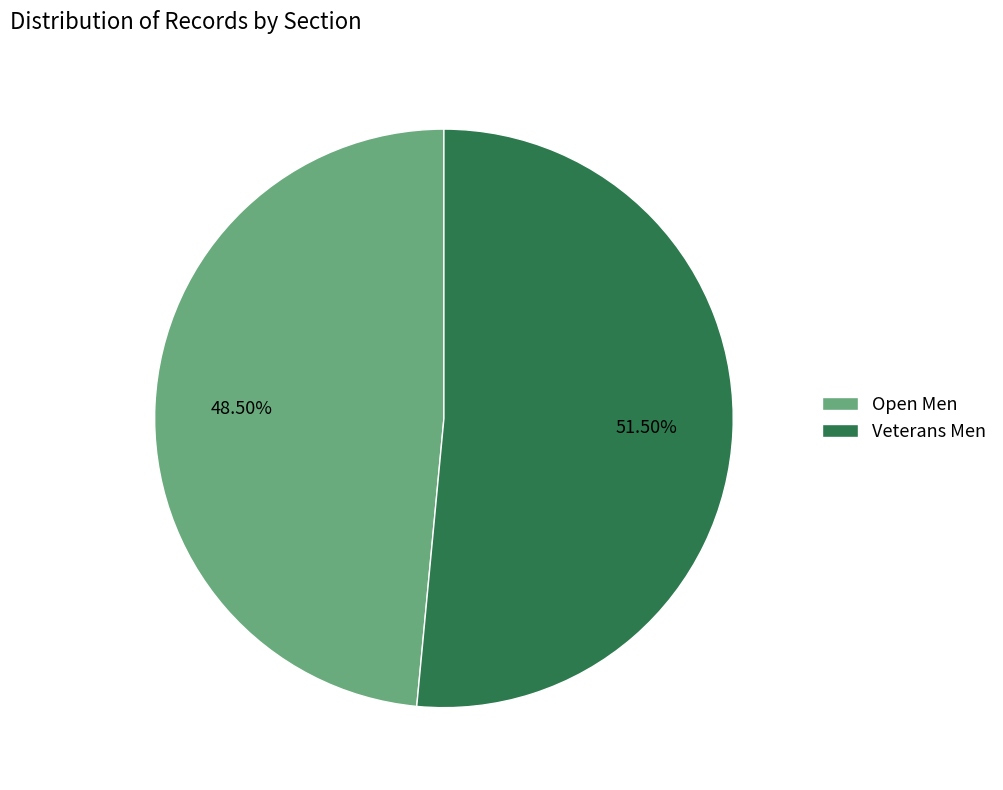

How many slices are in this pie chart?

2